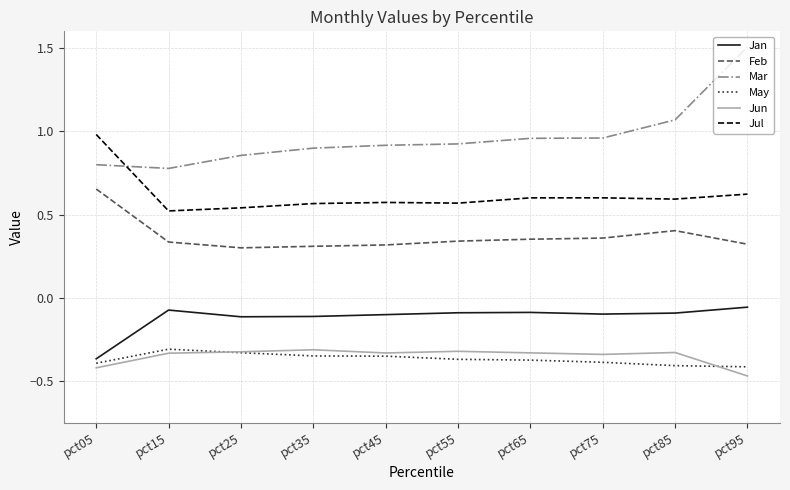

True or false: Jun has a value of -0.3 at pct85.

True